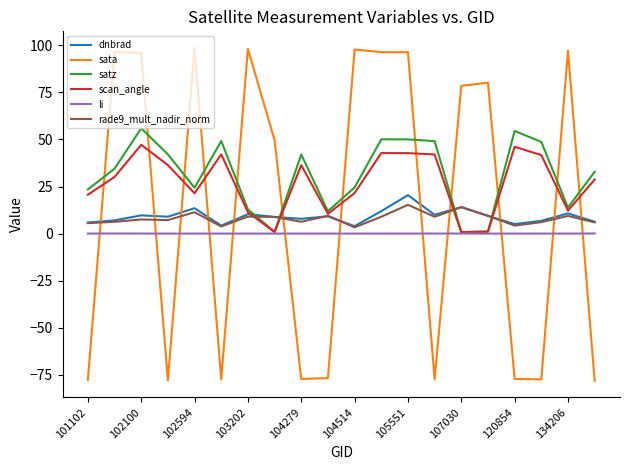

What is the maximum value shown in the chart?

98.6